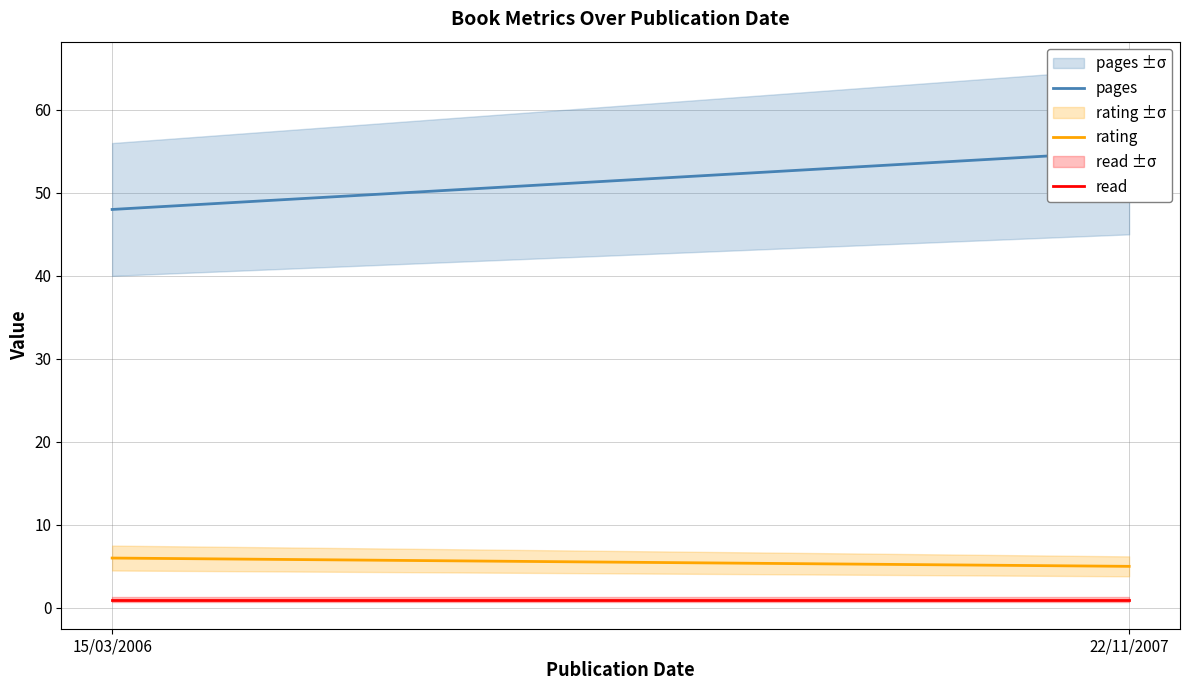

What is the average value of the rating series?

6